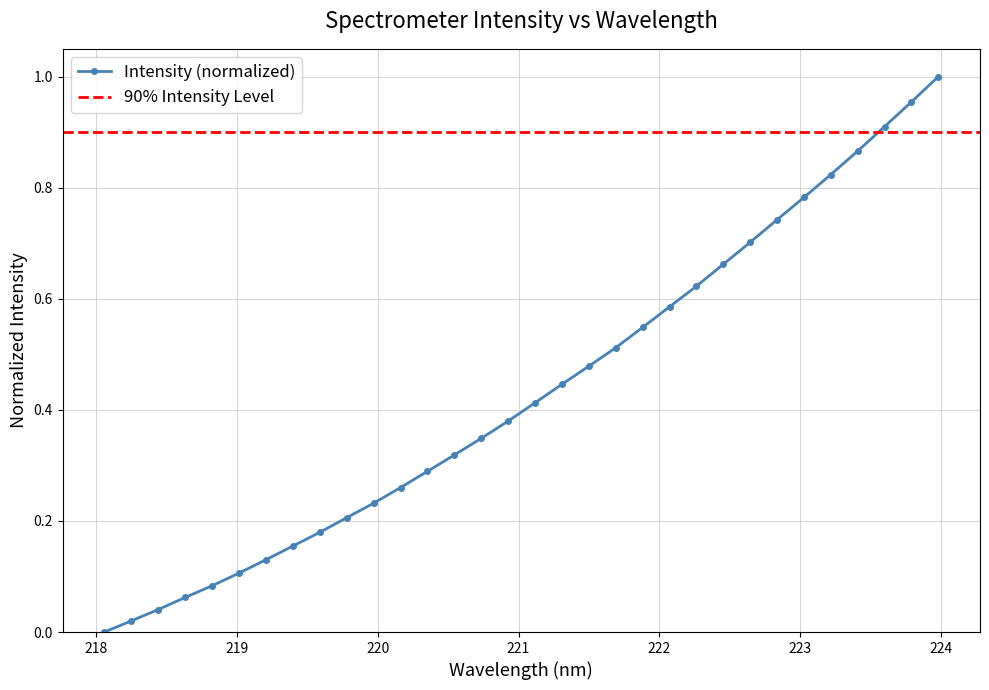

Rank the categories by value from lowest to highest.

218.0596, 218.2508, 218.442, 218.6332, 218.8244, 219.0156, 219.2067, 219.3979, 219.589, 219.7801, 219.9712, 220.1623, 220.3533, 220.5444, 220.7354, 220.9264, 221.1174, 221.3083, 221.4993, 221.6902, 221.8812, 222.0721, 222.263, 222.4538, 222.6447, 222.8355, 223.0264, 223.2172, 223.408, 223.5987, 223.7895, 223.9802